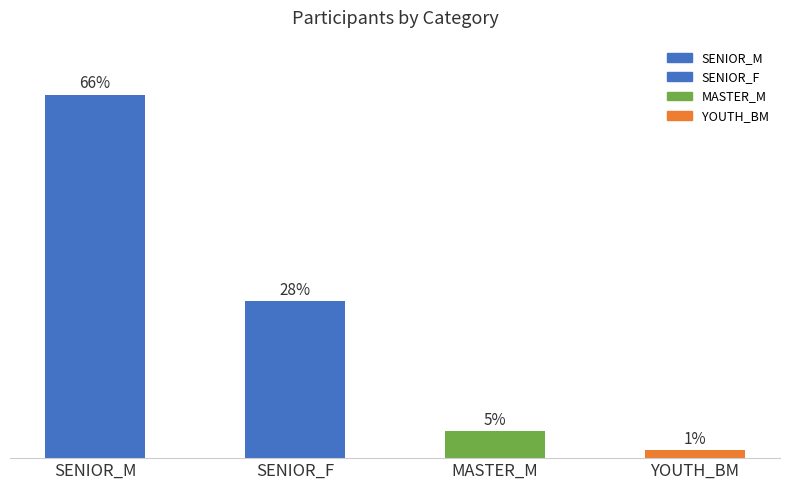

Rank the categories by value from lowest to highest.

YOUTH_BM, MASTER_M, SENIOR_F, SENIOR_M